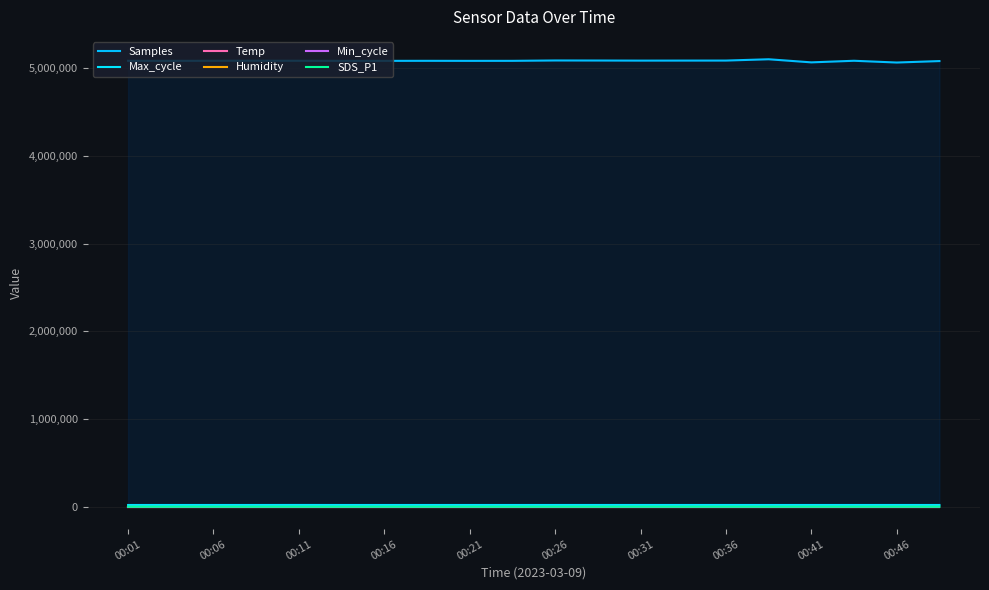

What is the sum of the Min_cycle values at 00:16 and 00:36?

56.0